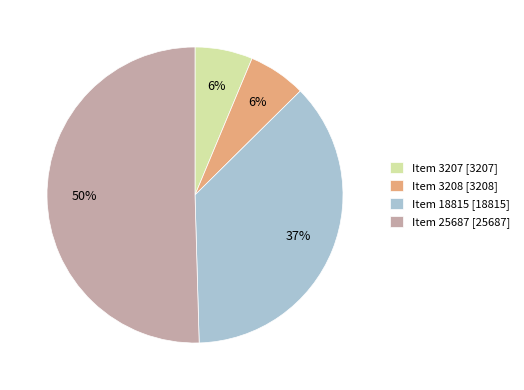

Between Item 18815 [18815] and Item 25687 [25687], which is larger?

Item 25687 [25687]